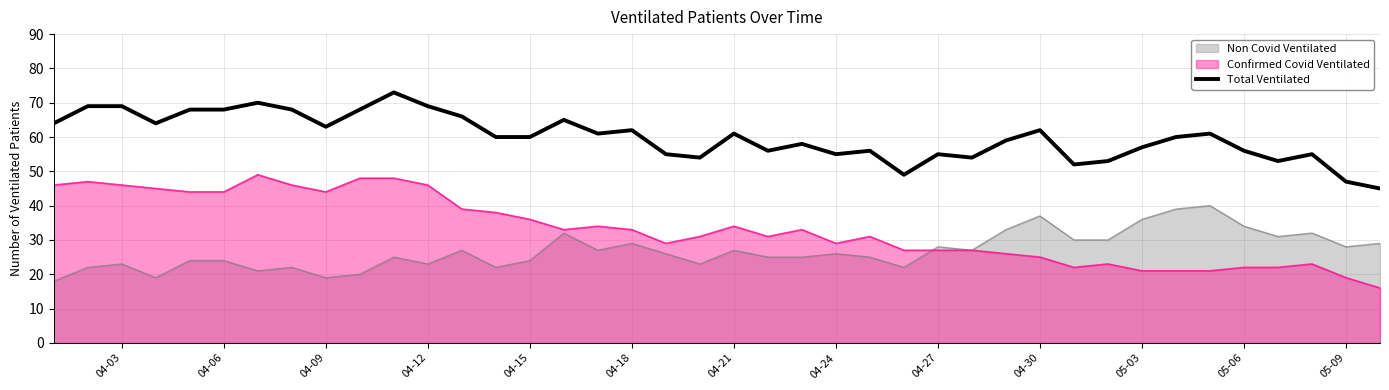

The Total Ventilated series shows 69 at 04-12. True or false?

True